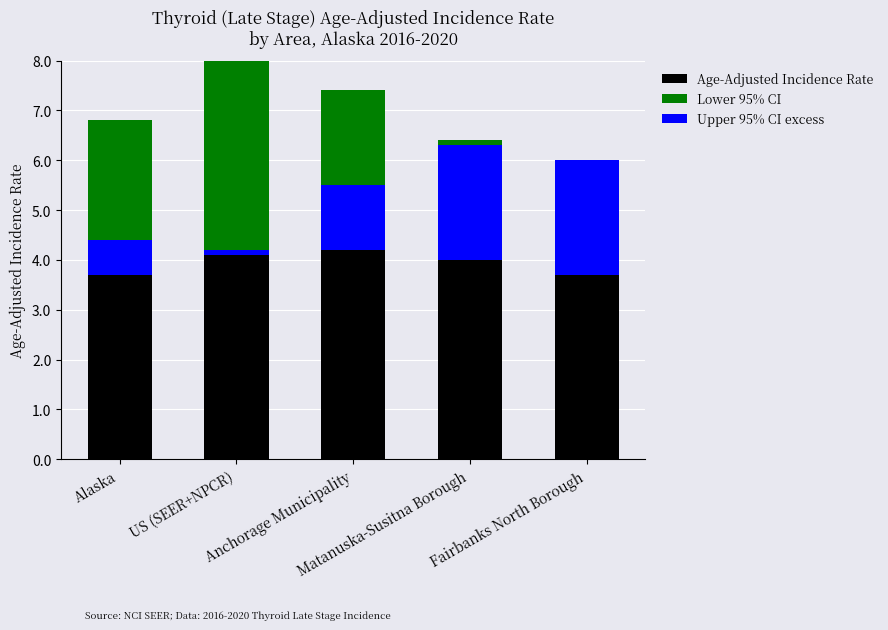

Which series has the largest total across all categories?

Age-Adjusted Incidence Rate